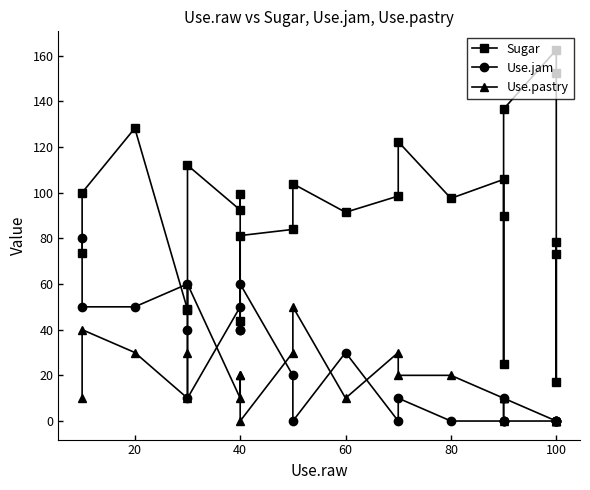

Where does the Sugar series first go above 92?

20